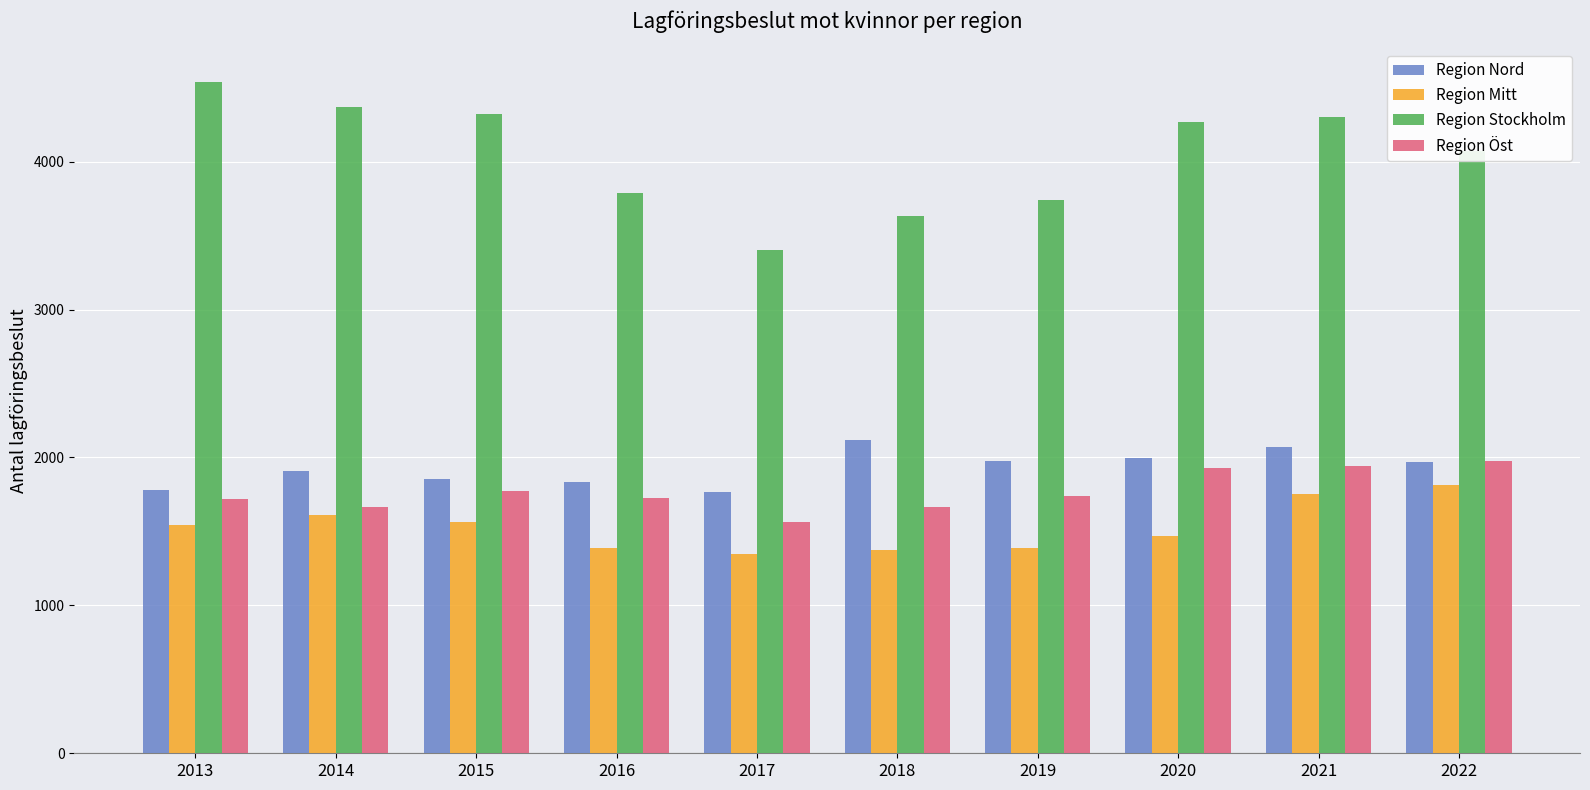

What is the smallest value displayed?

1350